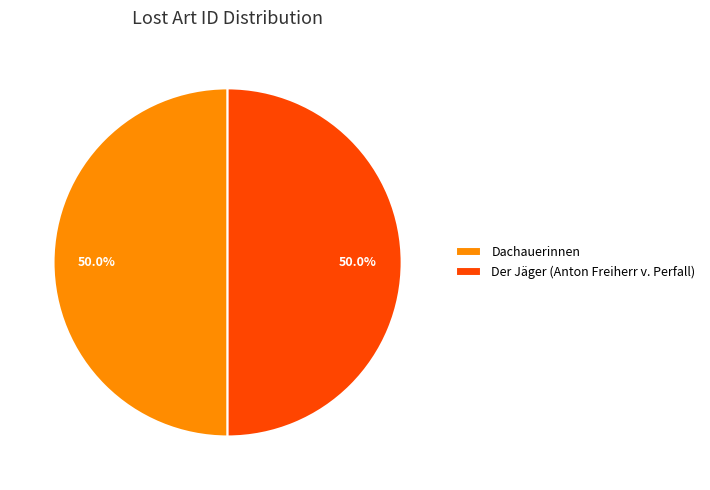

What percentage is the Der Jäger (Anton Freiherr v. Perfall) slice, to the nearest percent?

50%